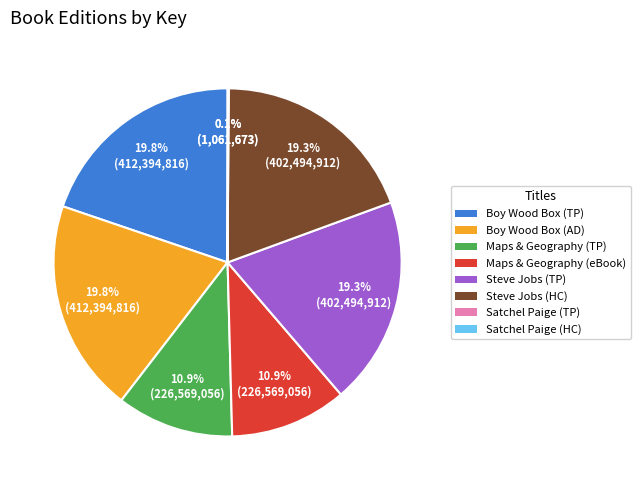

What is the ratio of the value at Maps & Geography (TP) to the value at Maps & Geography (eBook)?

1.0